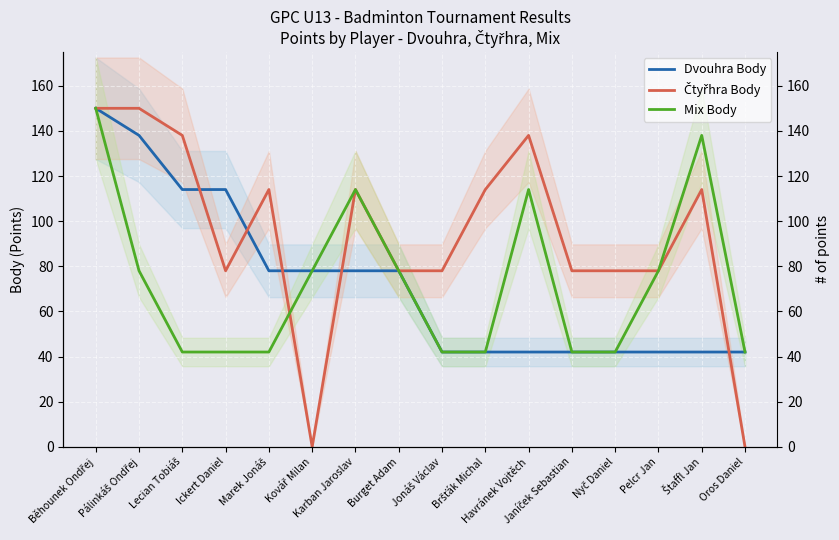

True or false: Čtyřhra Body has a value of -53 at Oros Daniel.

False